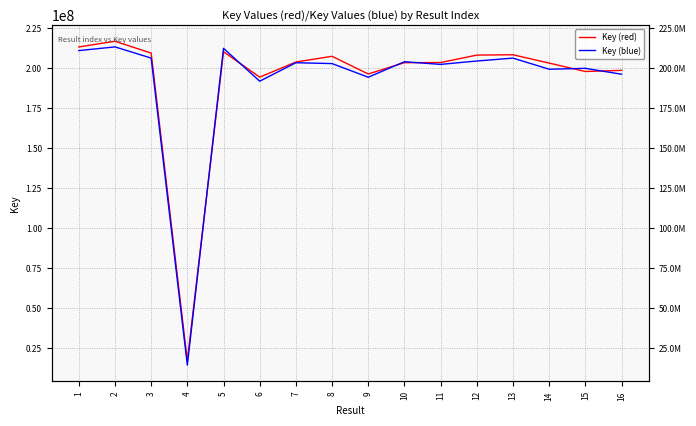

At 11, list the series in order from largest to smallest.

Key (red), Key (blue)